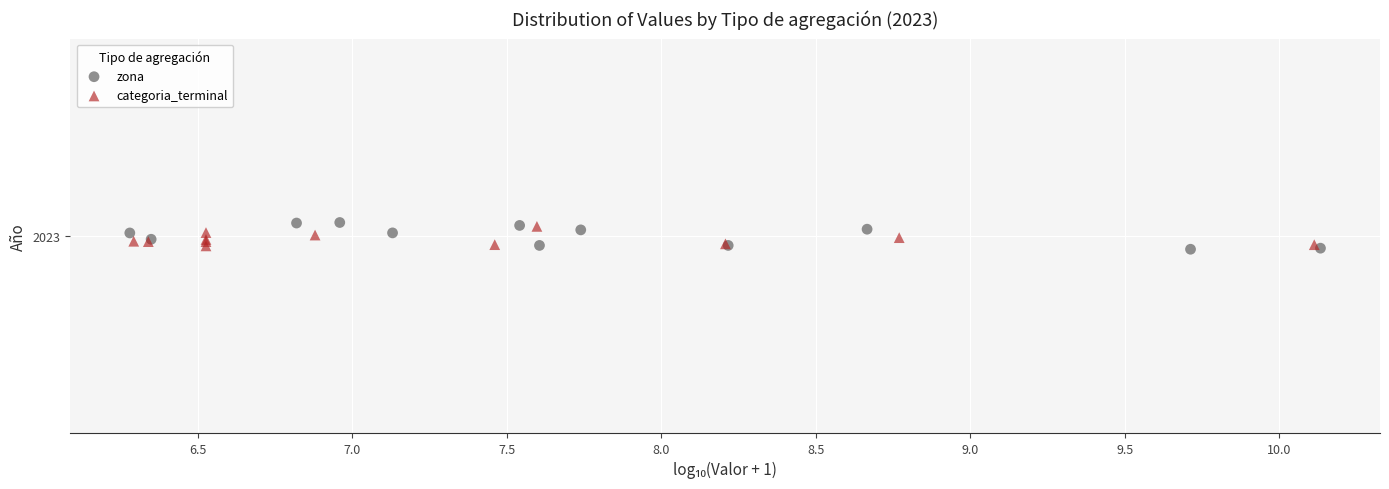

What are all the series names shown in the legend?

zona, categoria_terminal